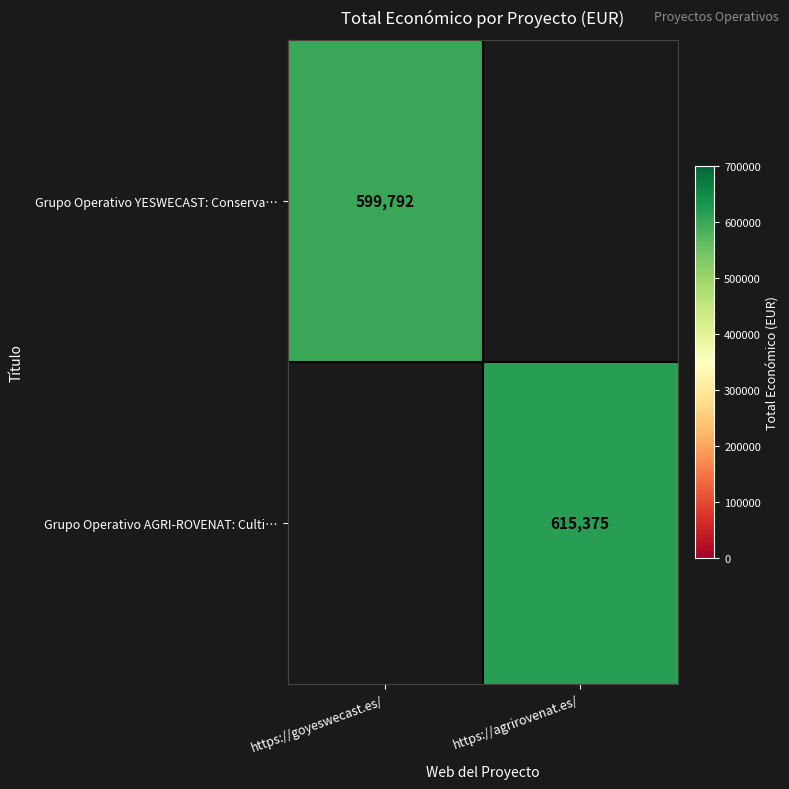

The value of Grupo Operativo YESWECAST: Conserva… at https://goyeswecast.es/ is 599792. True or false?

True